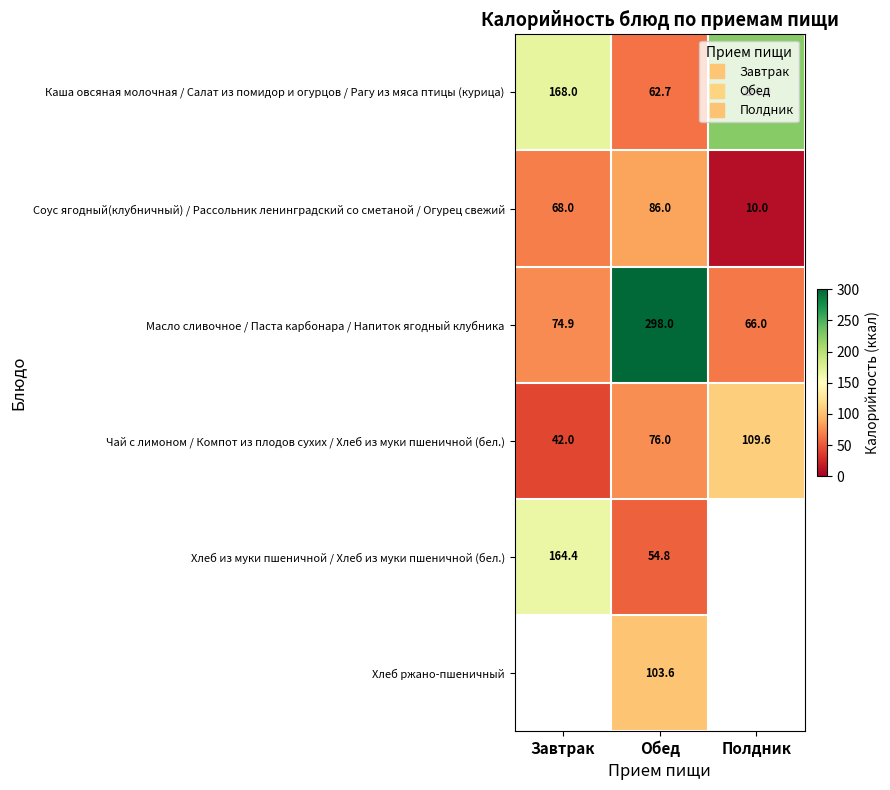

What is the spread (max minus min) of values at Полдник?

214.0